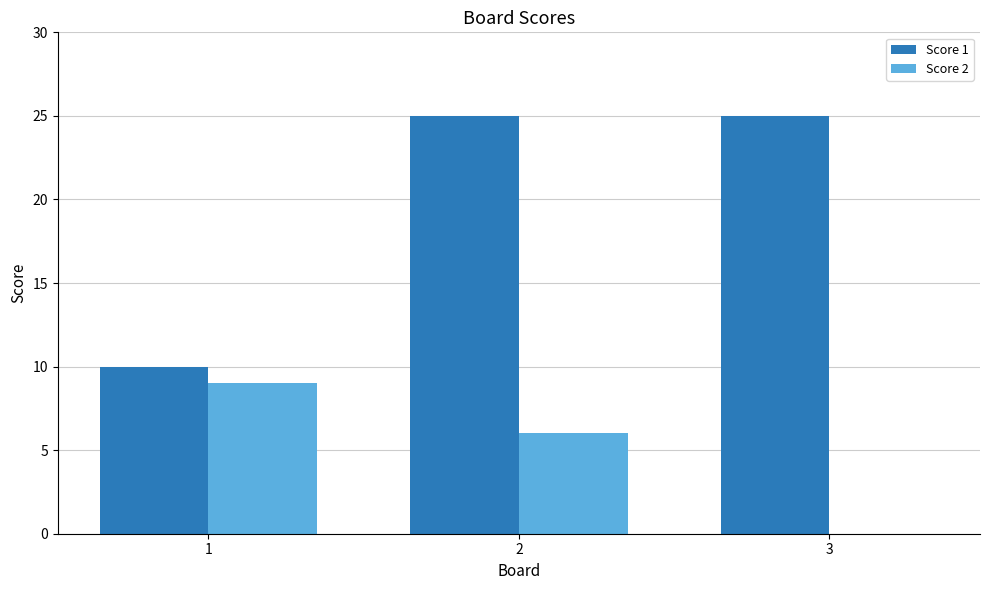

The value of Score 2 at 2 is 2. True or false?

False